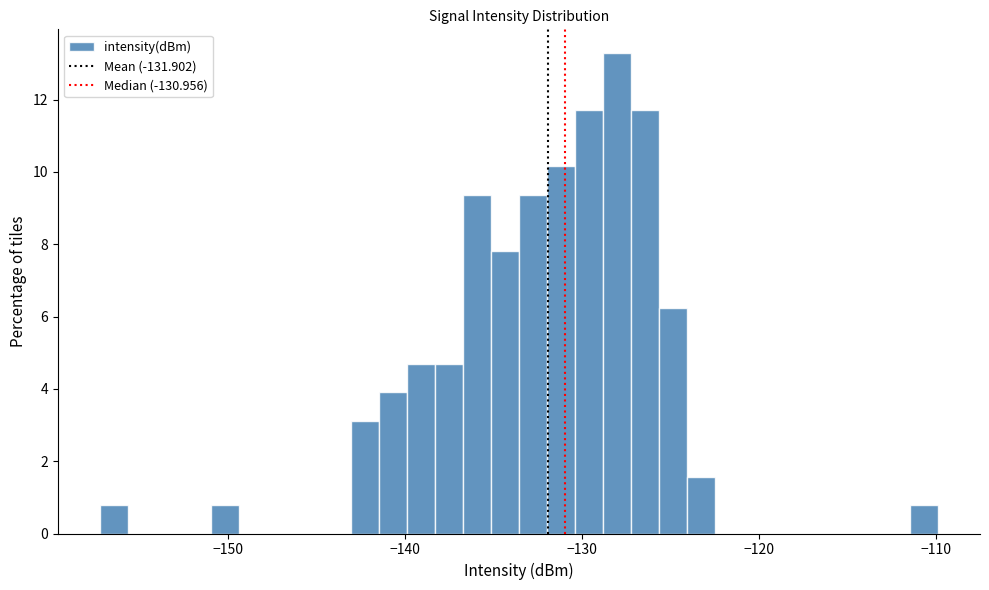

Read against the x-axis, roughly where is the centre of the tallest bar?

-128